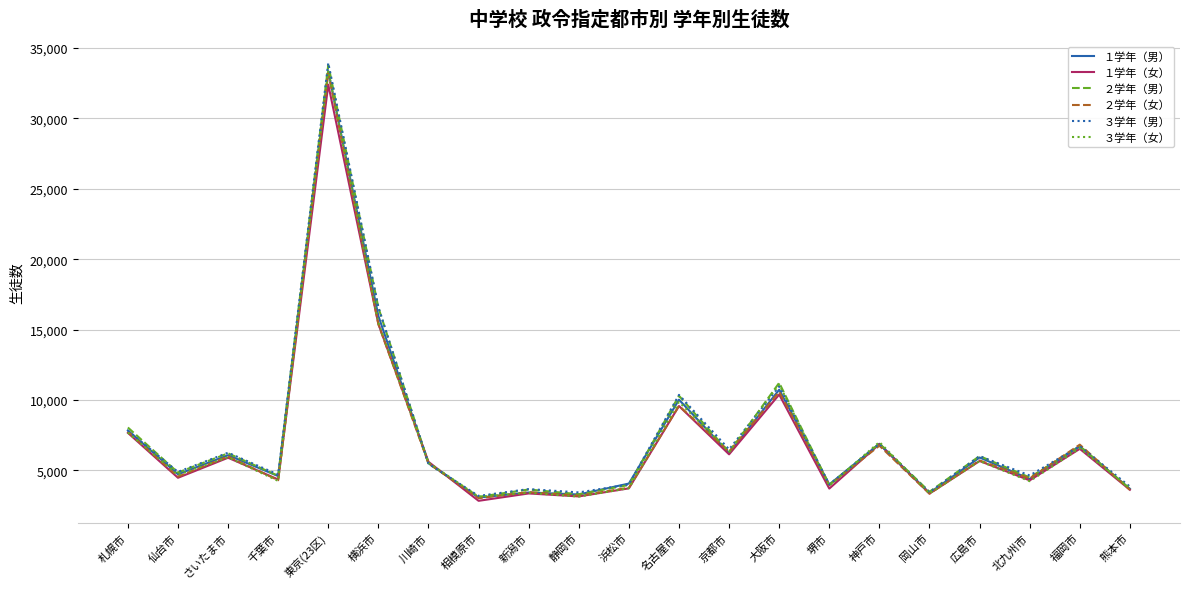

How many lines are shown in the chart?

6